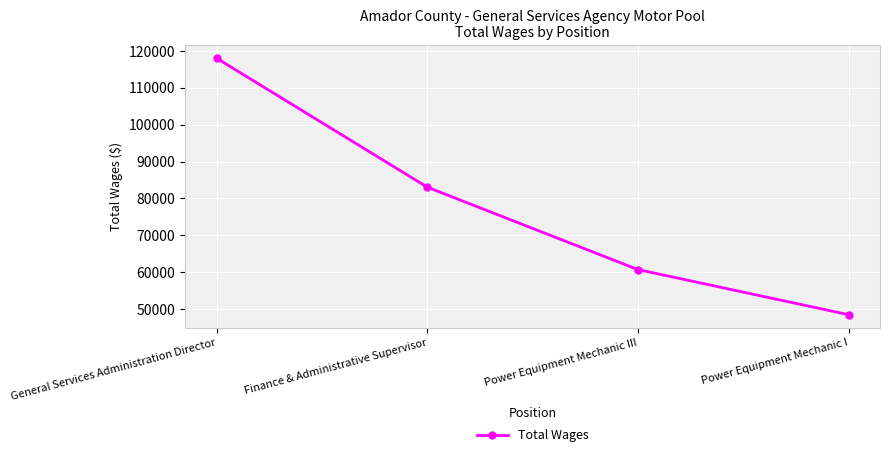

How many lines are shown in the chart?

1